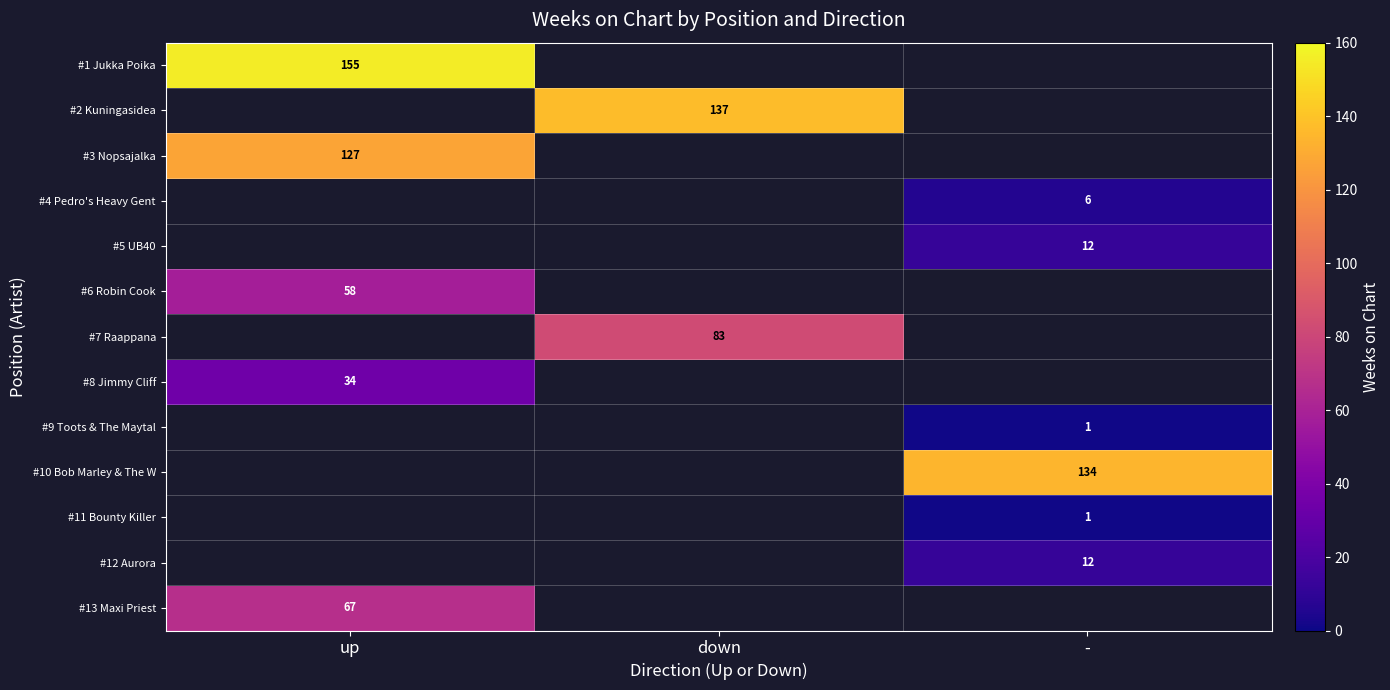

The value of #6 Robin Cook at up is 58. True or false?

True